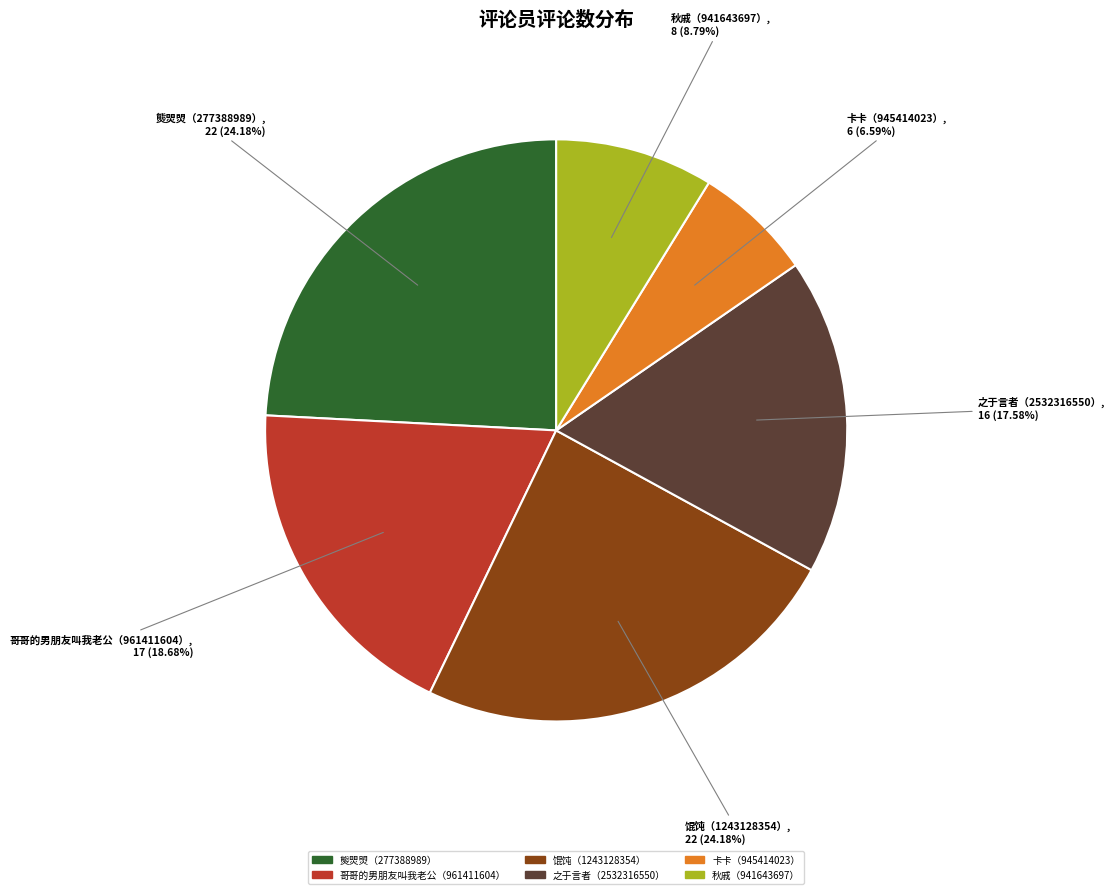

Do 熋焸焽（277388989） and 卡卡（945414023） together represent more than half of the pie?

No